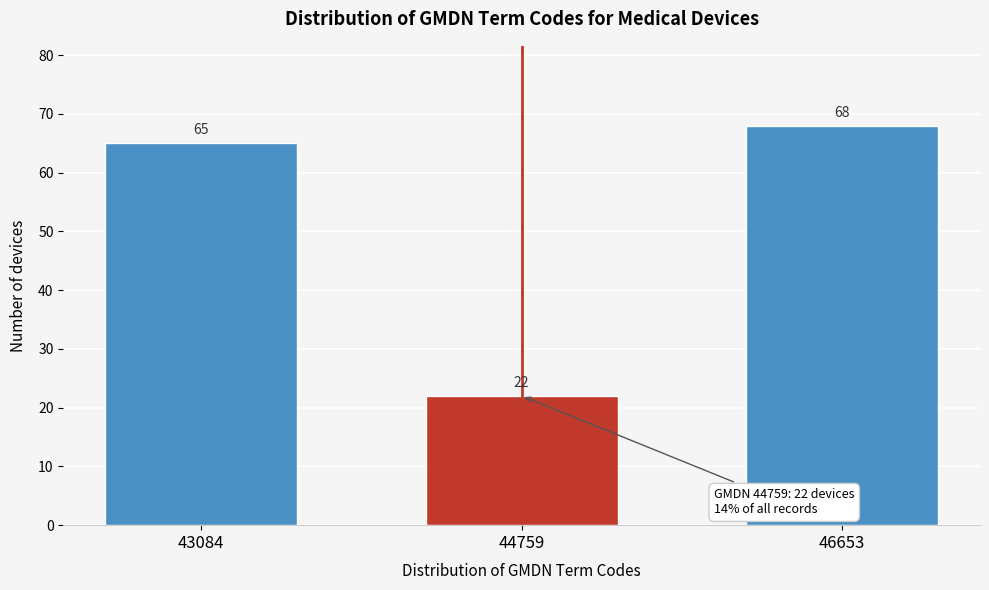

Reading left to right, what are all the values shown in this chart?

65	22	68